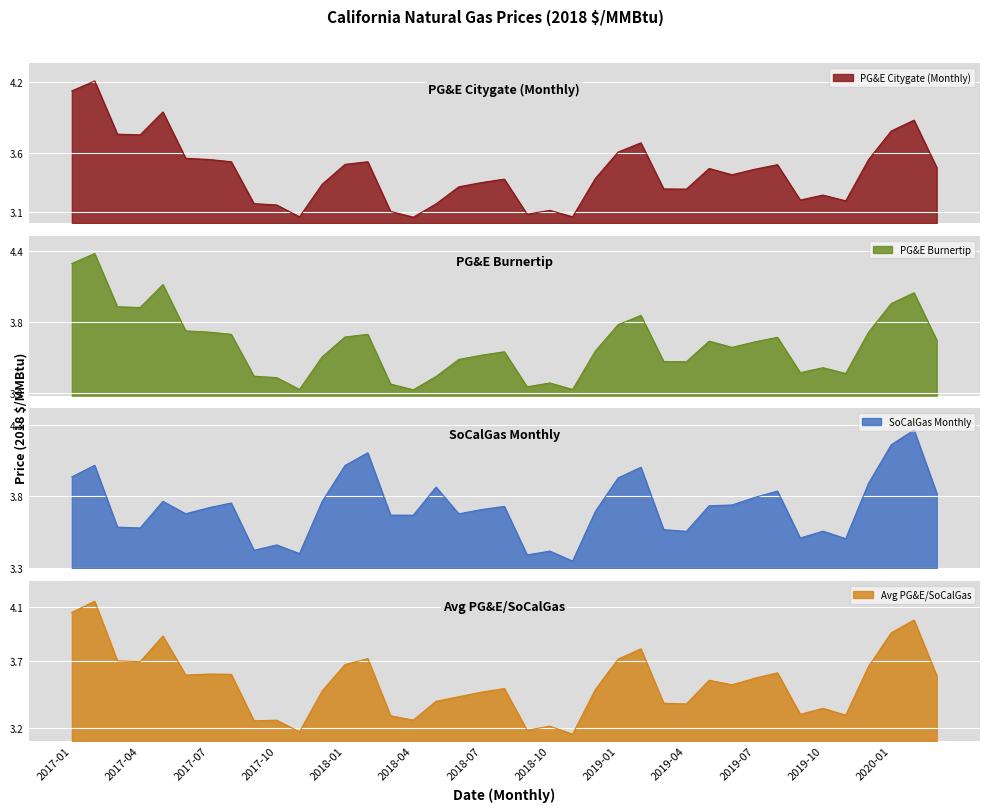

The value of PG&E Burnertip at 2018-04 is 1.0. True or false?

False